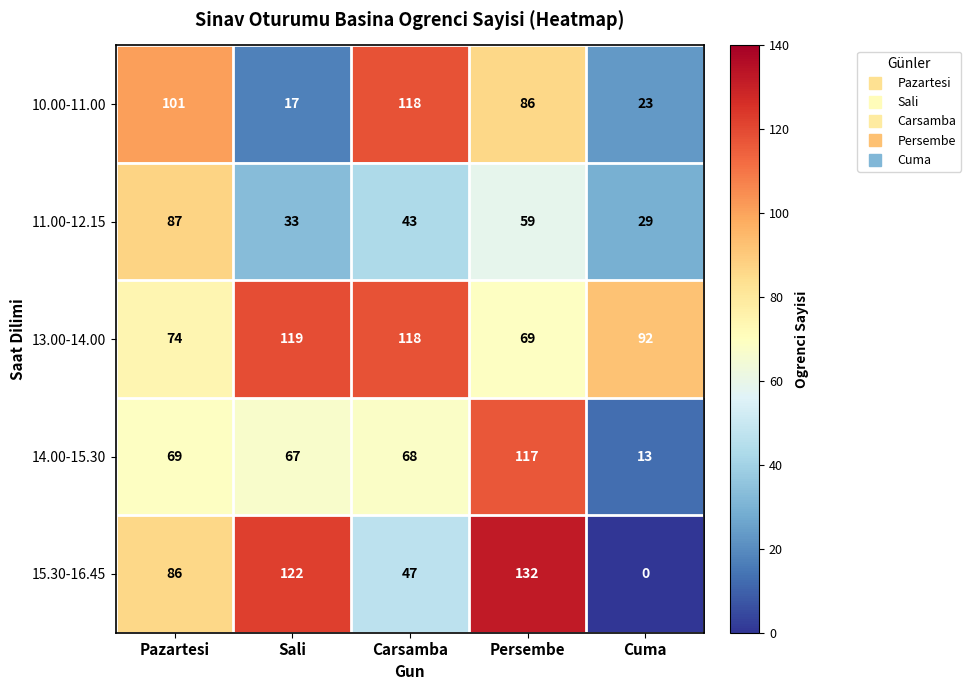

List the series in order of their peak value, highest first.

15.30-16.45, 13.00-14.00, 10.00-11.00, 14.00-15.30, 11.00-12.15